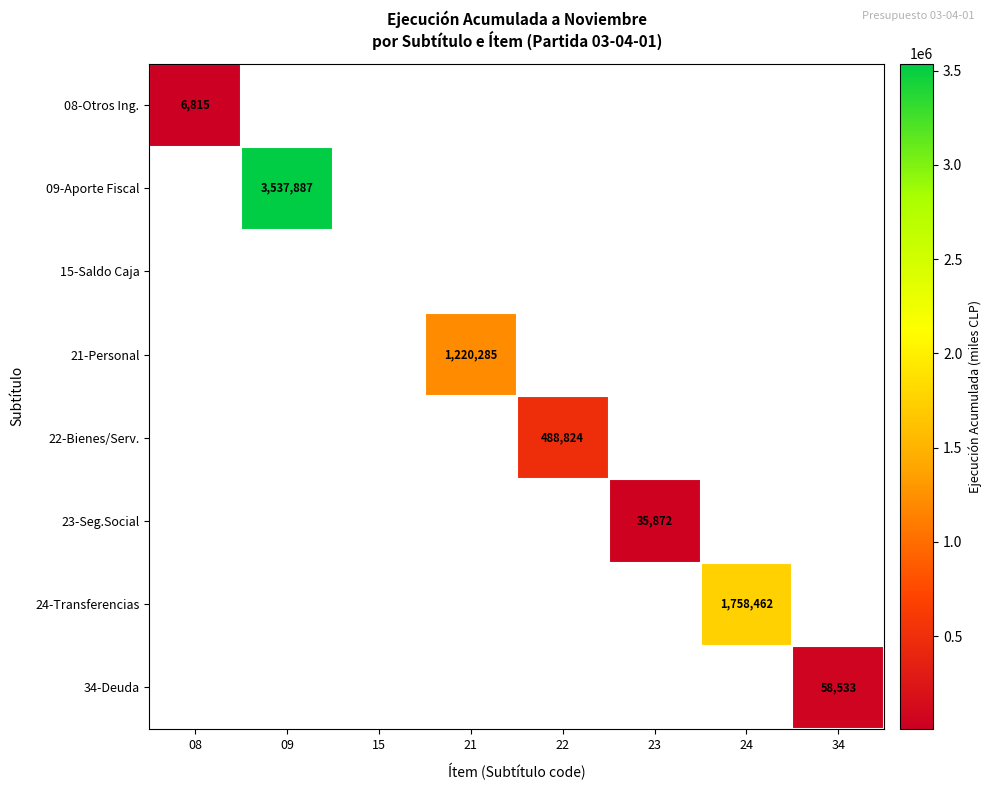

How many values in 21-Personal are above zero?

1